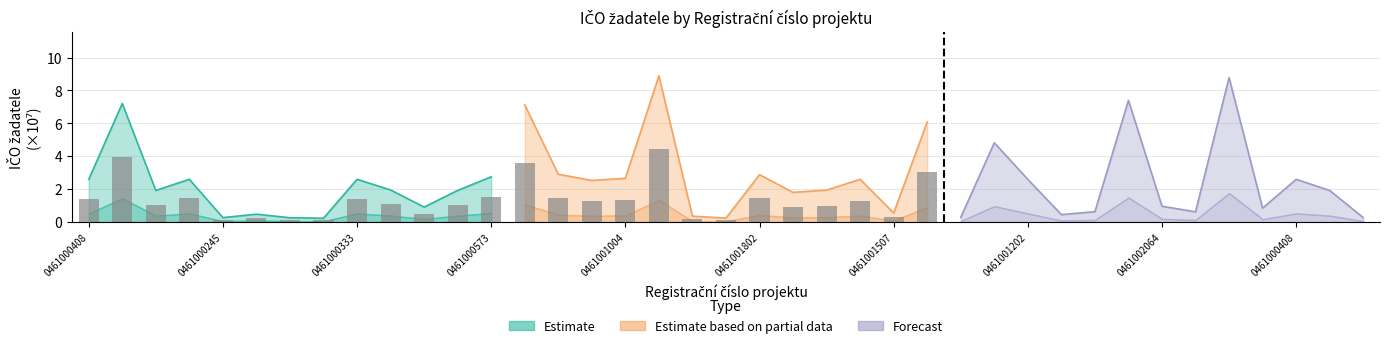

Rank the series at 0461000408 from highest to lowest value.

Estimate based on partial data, Estimate, Forecast